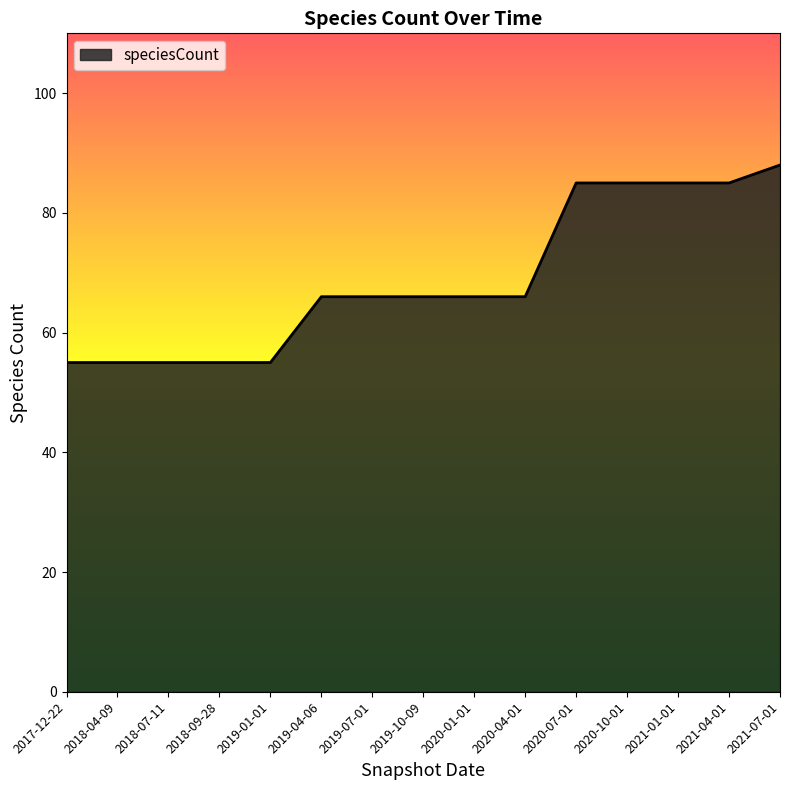

What position from the left is 2019-01-01?

5